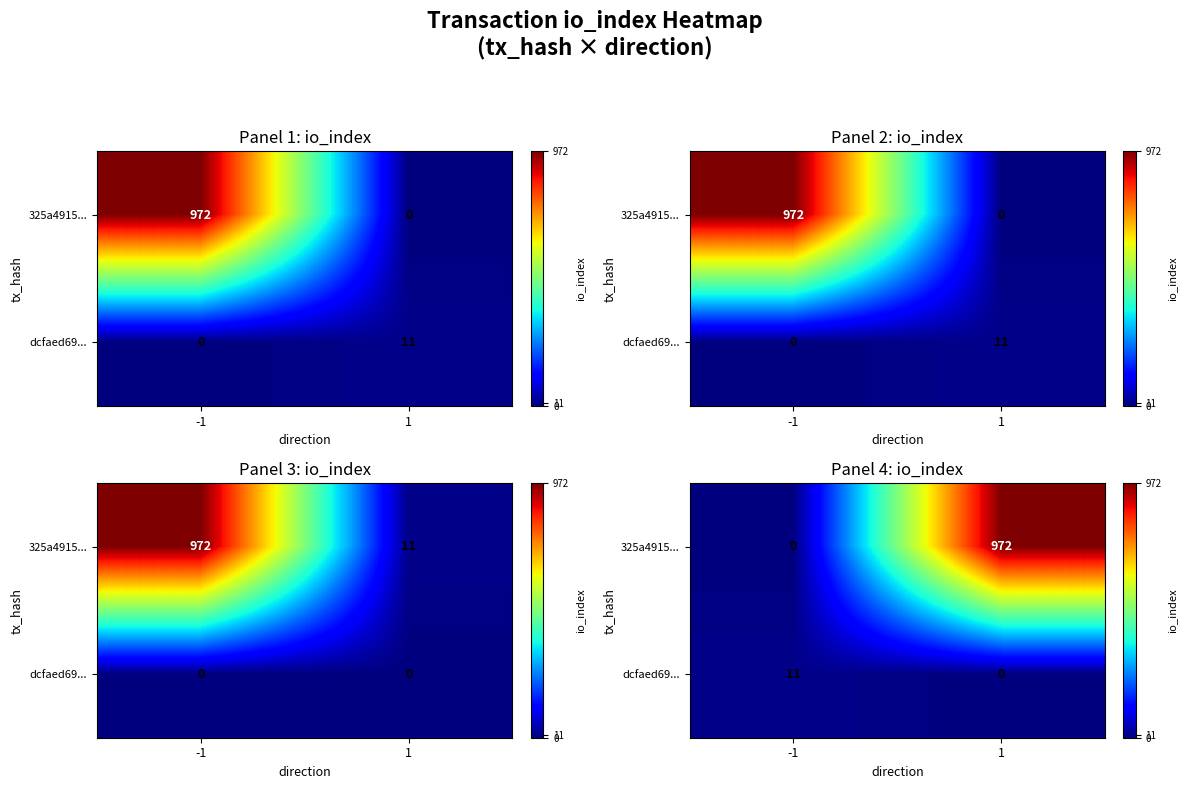

List the series in order of their overall mean, highest first.

325a4915..., dcfaed69...